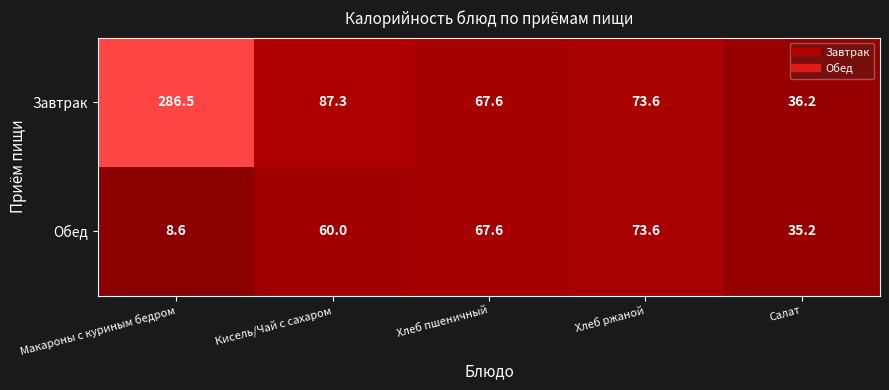

True or false: Завтрак has a value of 67.6 at Хлеб пшеничный.

True